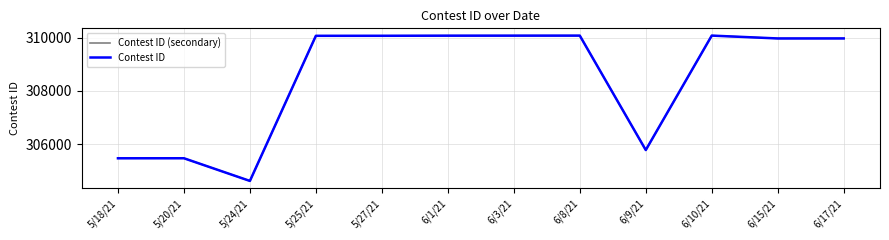

True or false: Contest ID has a value of 136819 at 5/27/21.

False